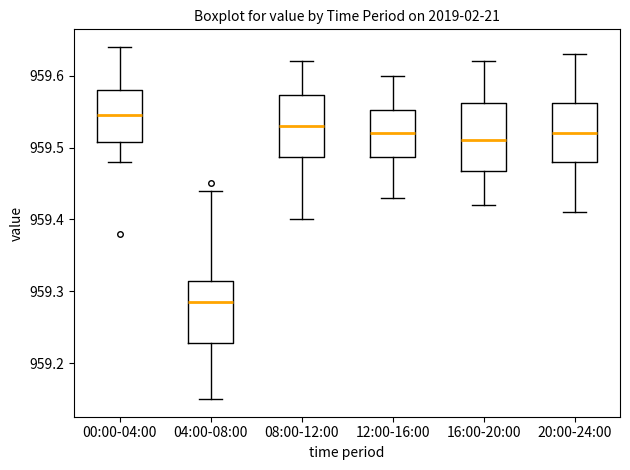

Which box's median line is the highest?

00:00-04:00